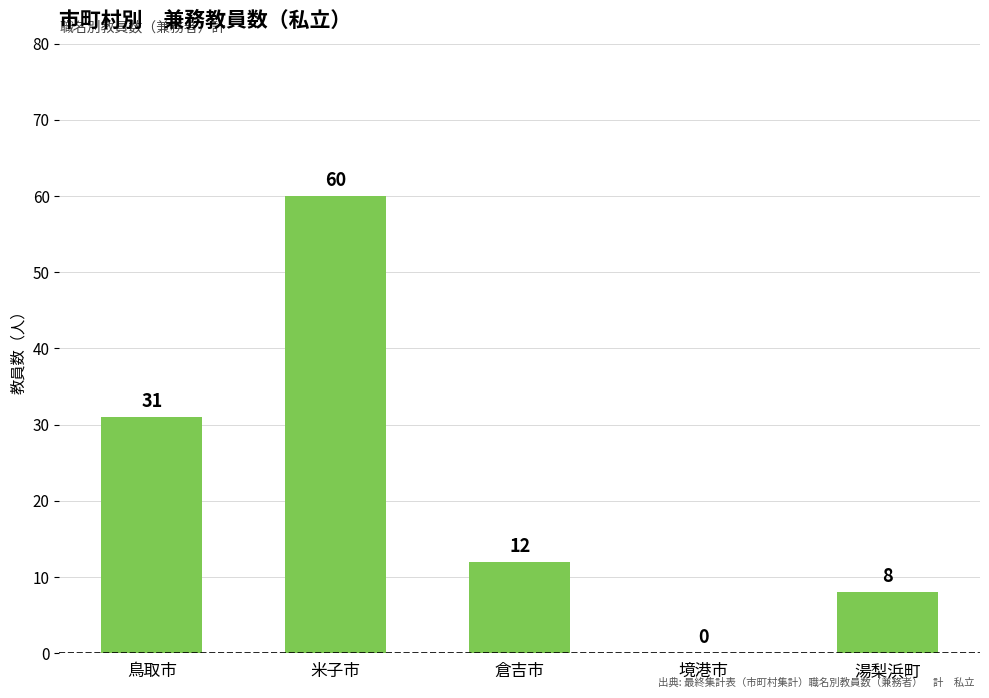

At which category does the chart reach its peak across all series?

米子市